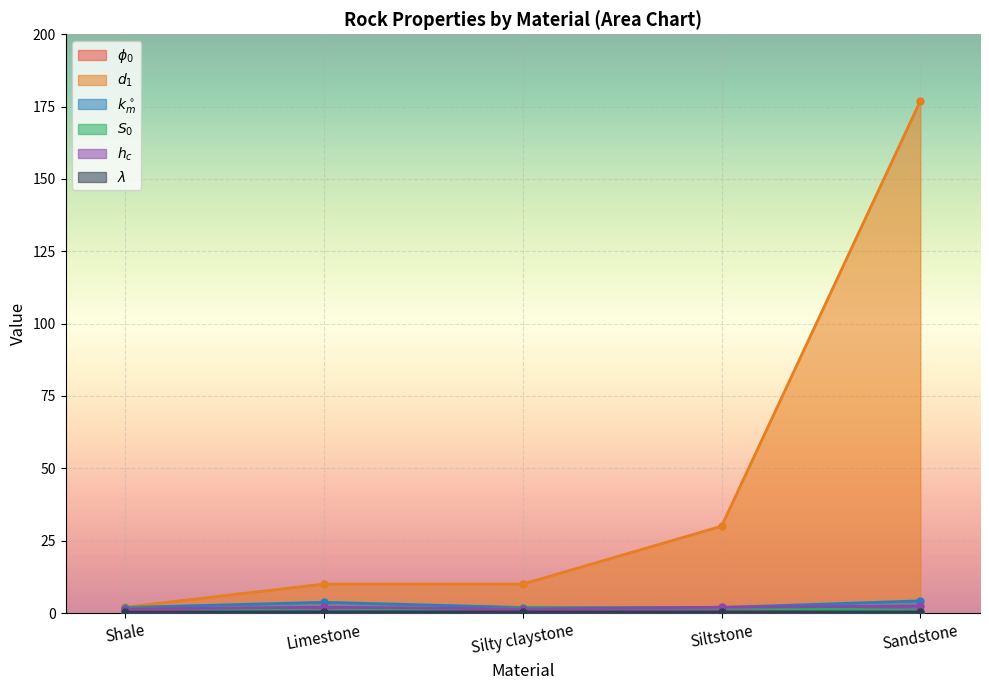

What is the value of the hc point at the 5th from the left?

2.4